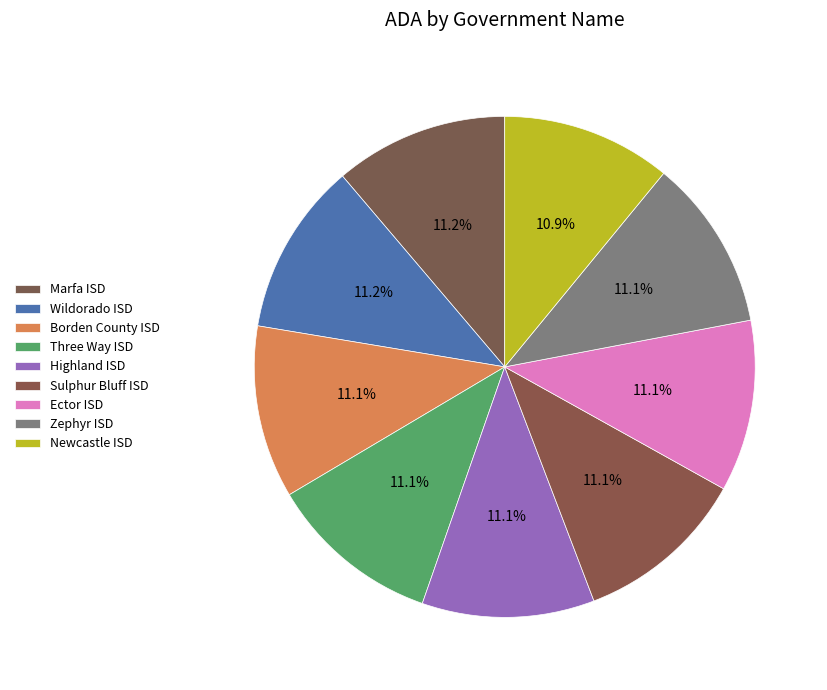

What percentage is the Newcastle ISD slice, to the nearest percent?

11%